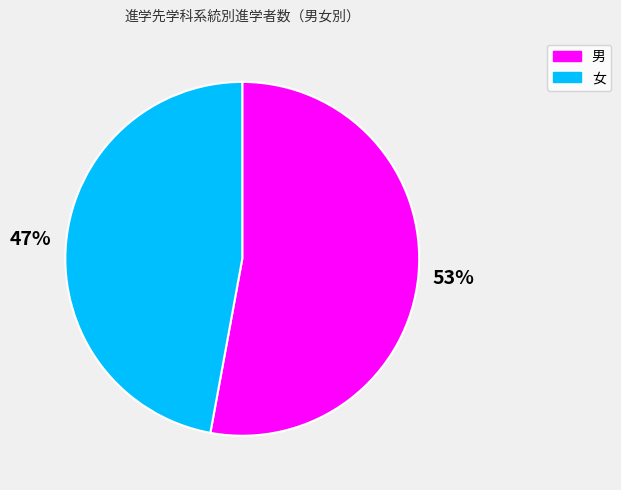

Between 女 and 男, which is larger?

男